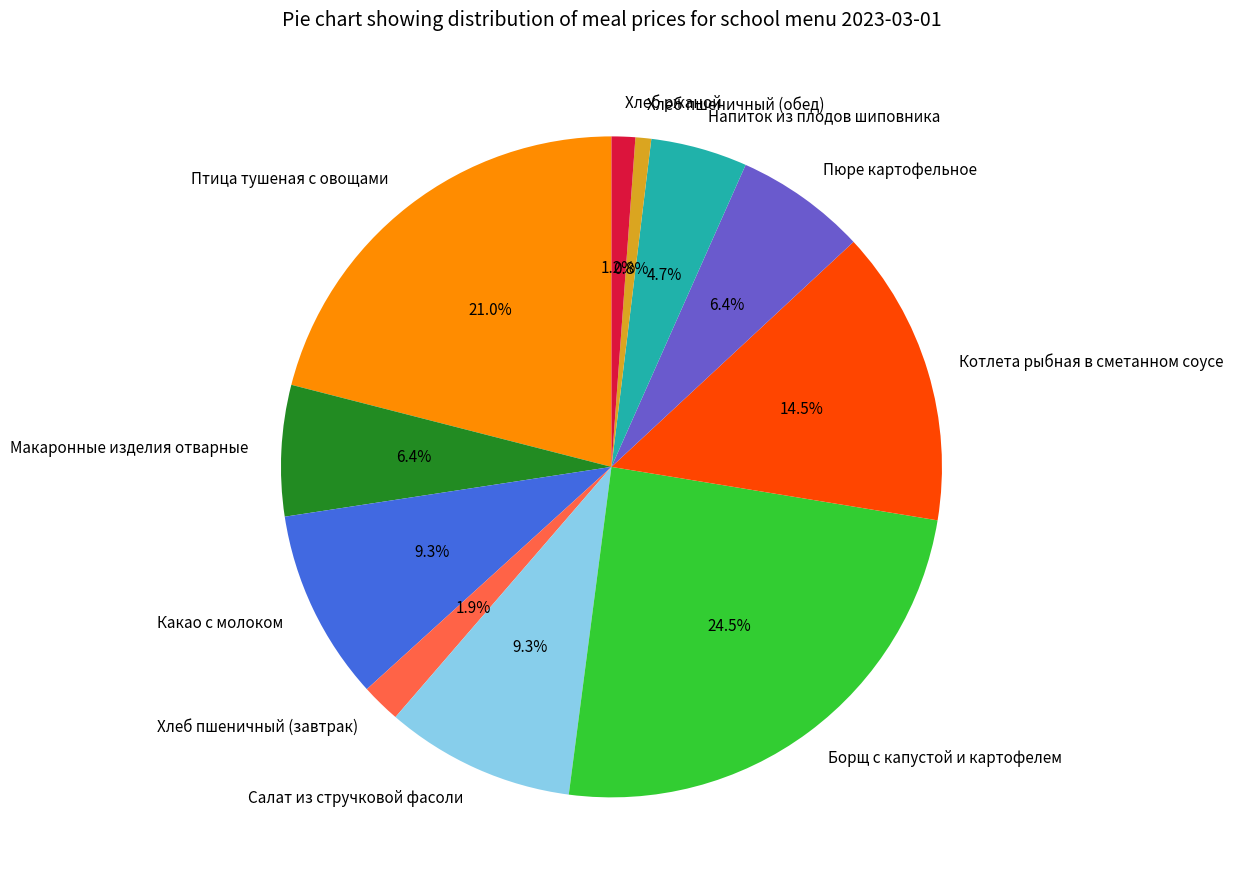

Does any single category account for the majority?

No